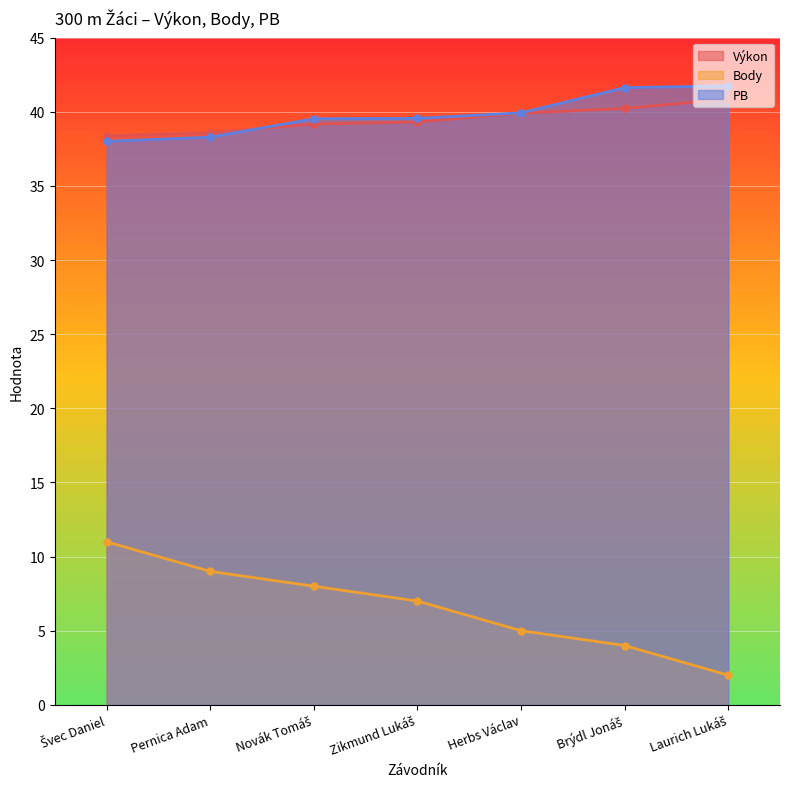

At which category is the sum across all series the highest?

Švec Daniel